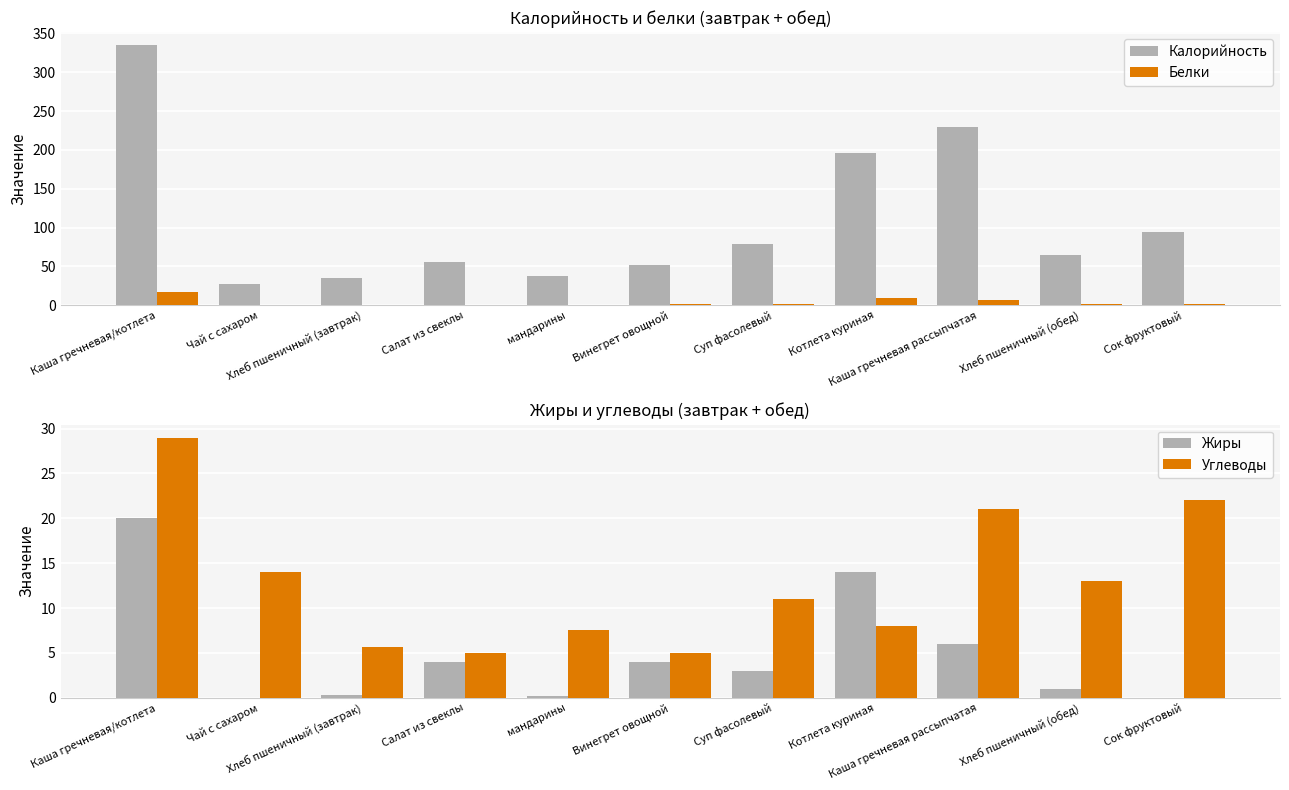

Reading left to right, what are all the values shown in this chart?

Калорийность: 335.0	28.0	35.0	56.0	38.0	52.0	79.0	196.0	230.0	65.0	94.0
Белки: 17.0	0.2	0.1	0.8	0.8	1.0	2.0	10.0	7.0	2.0	1.0
Жиры: 20.0	0.0	0.3	4.0	0.2	4.0	3.0	14.0	6.0	1.0	0.0
Углеводы: 29.0	14.0	5.7	5.0	7.5	5.0	11.0	8.0	21.0	13.0	22.0